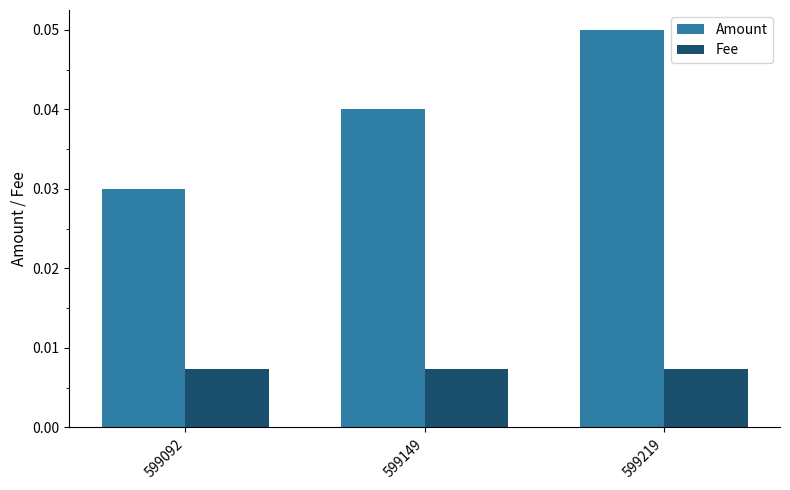

Which label corresponds to the largest value in the chart?

599219